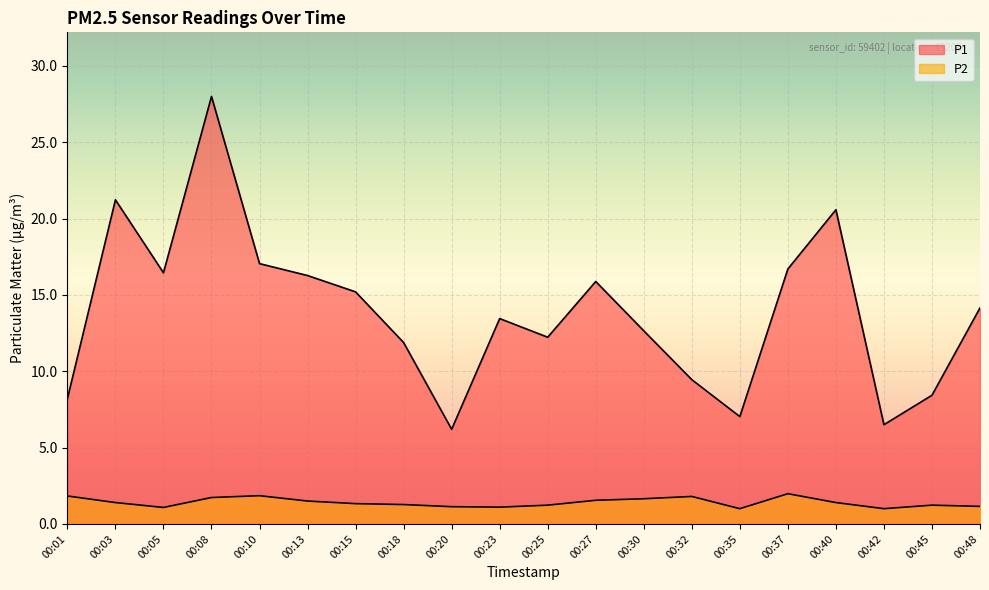

How many lines are shown in the chart?

2